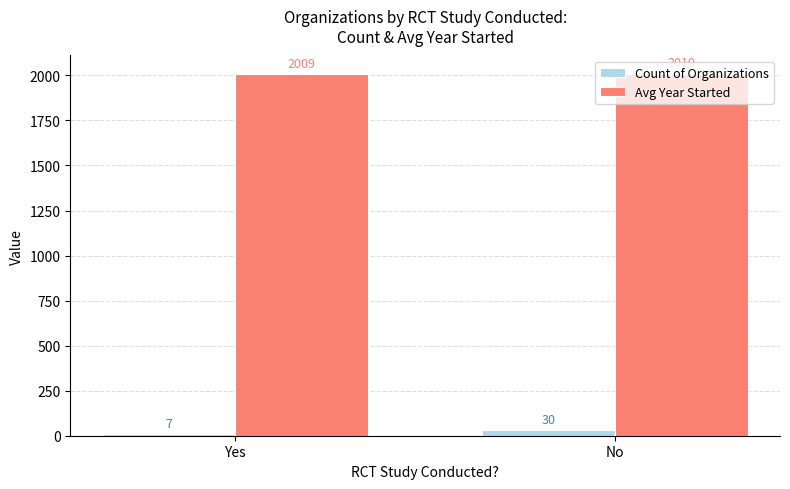

What is the maximum value shown in the chart?

2010